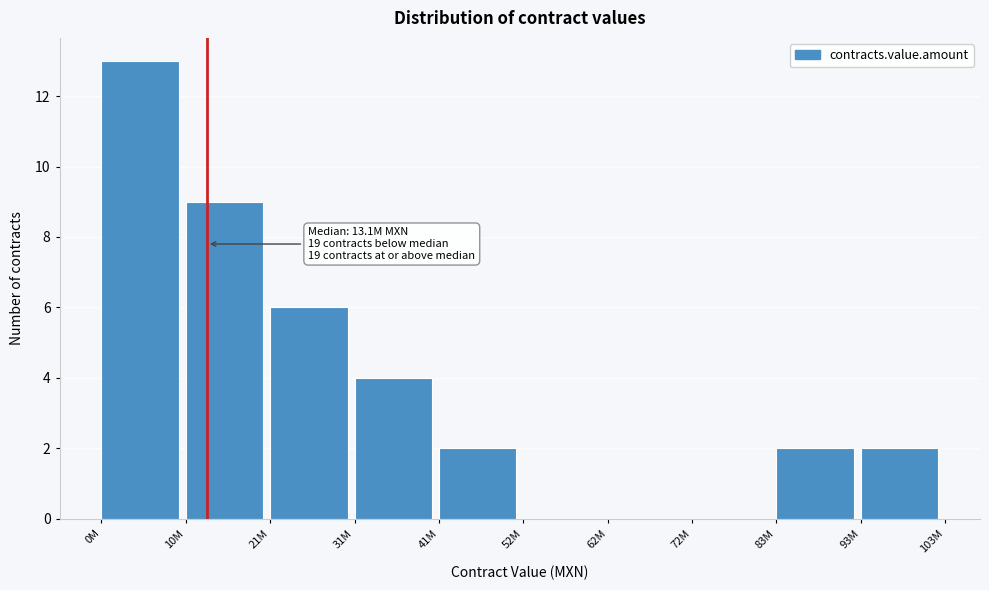

Reading left to right, transcribe all the data shown in this chart.

0M=13	10M=9	21M=6	31M=4	41M=2	52M=0	62M=0	72M=0	83M=2	93M=2